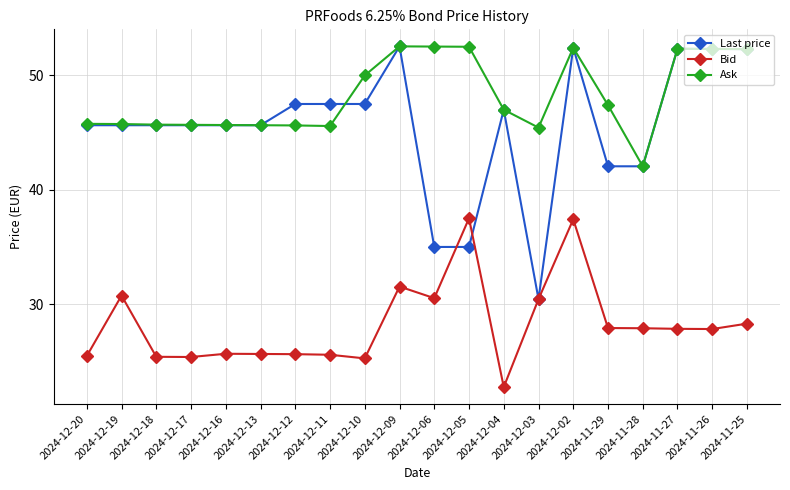

What are all the series names shown in the legend?

Last price, Bid, Ask